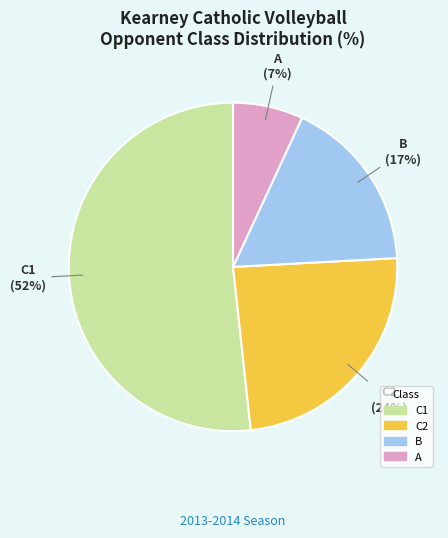

How many segments does this pie chart have?

4